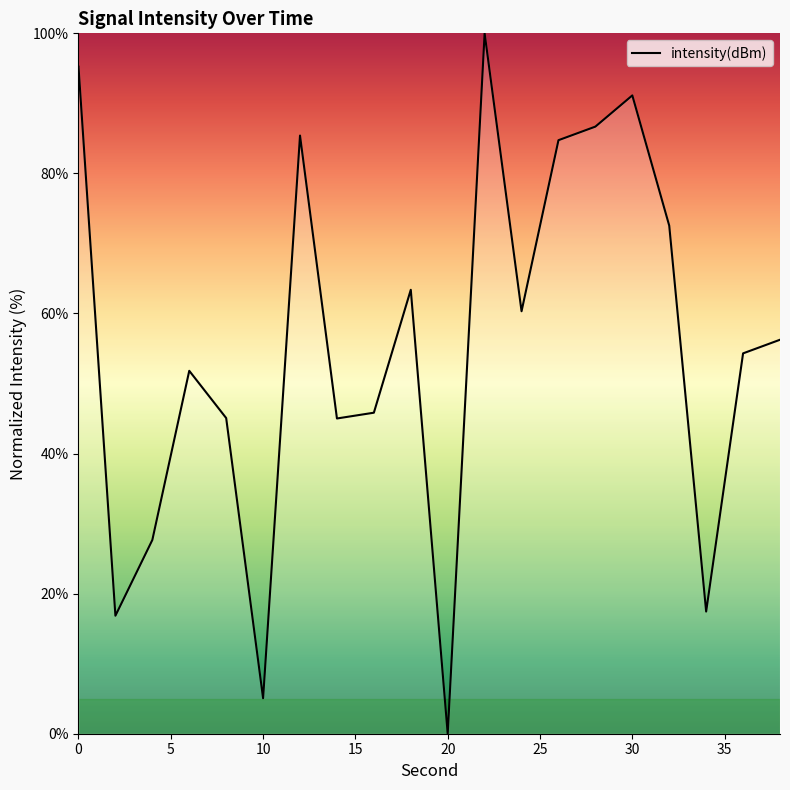

What is the difference between the maximum and minimum values?

100.0